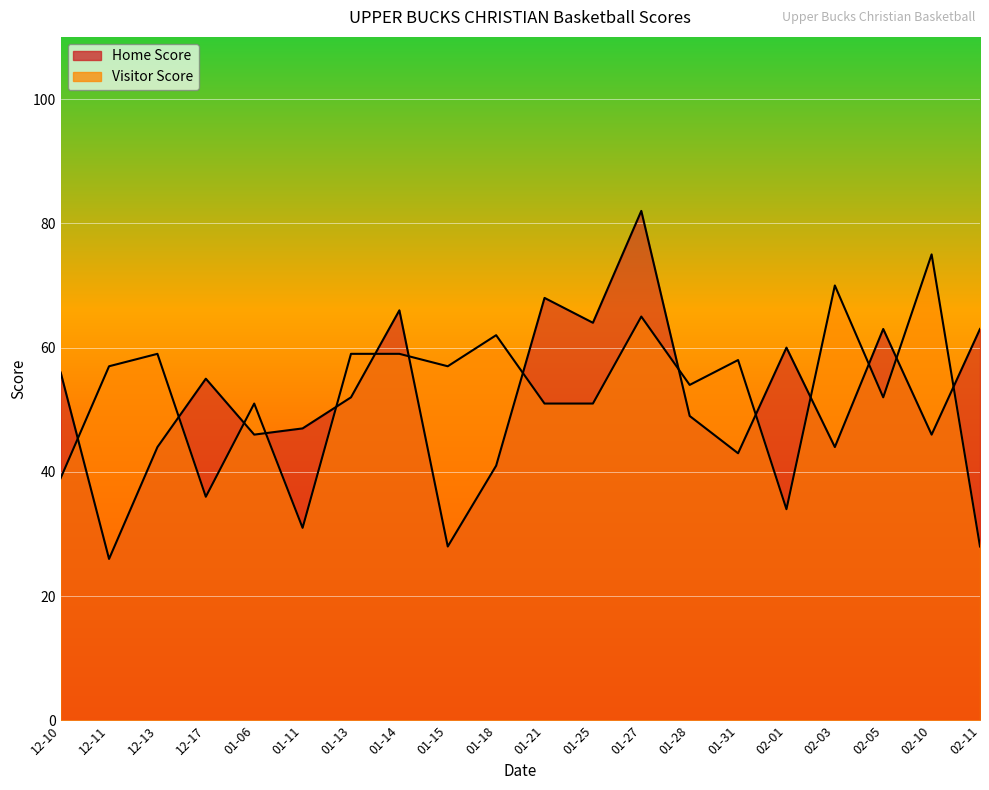

What is the label of the 1st point from the right?

02-11